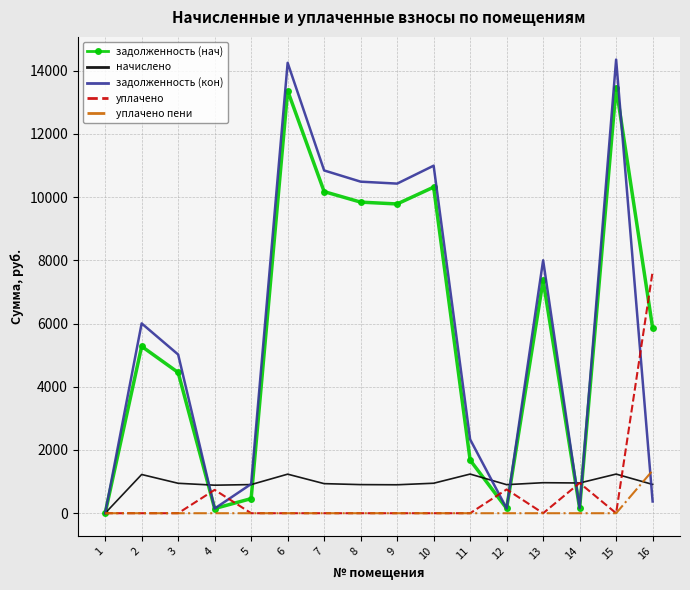

Between 2 and 5, which series saw the biggest shift?

задолженность (кон)